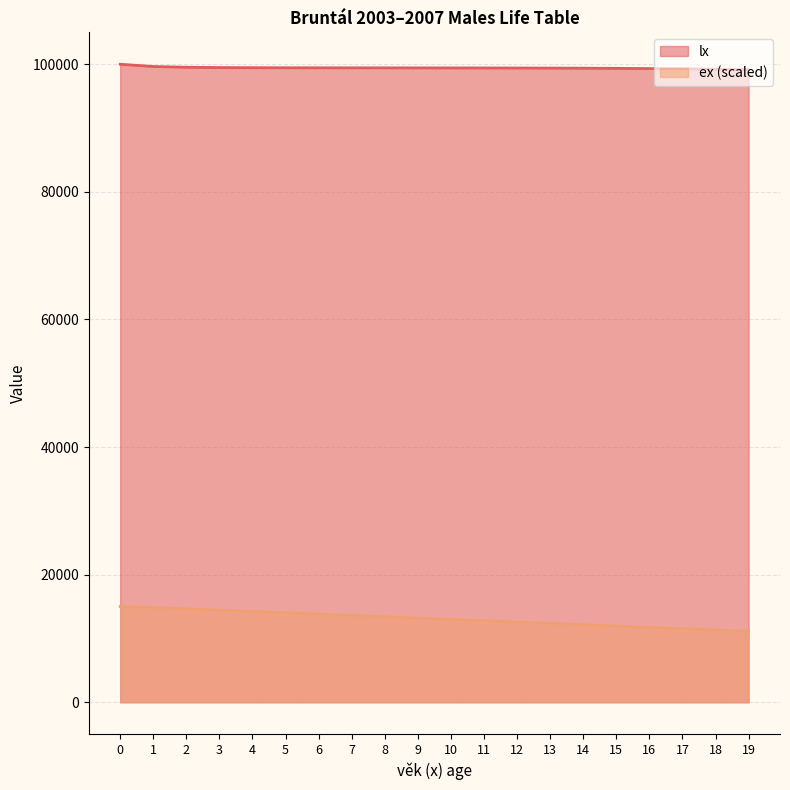

Is it true that lx equals 154253.6 at 10?

False